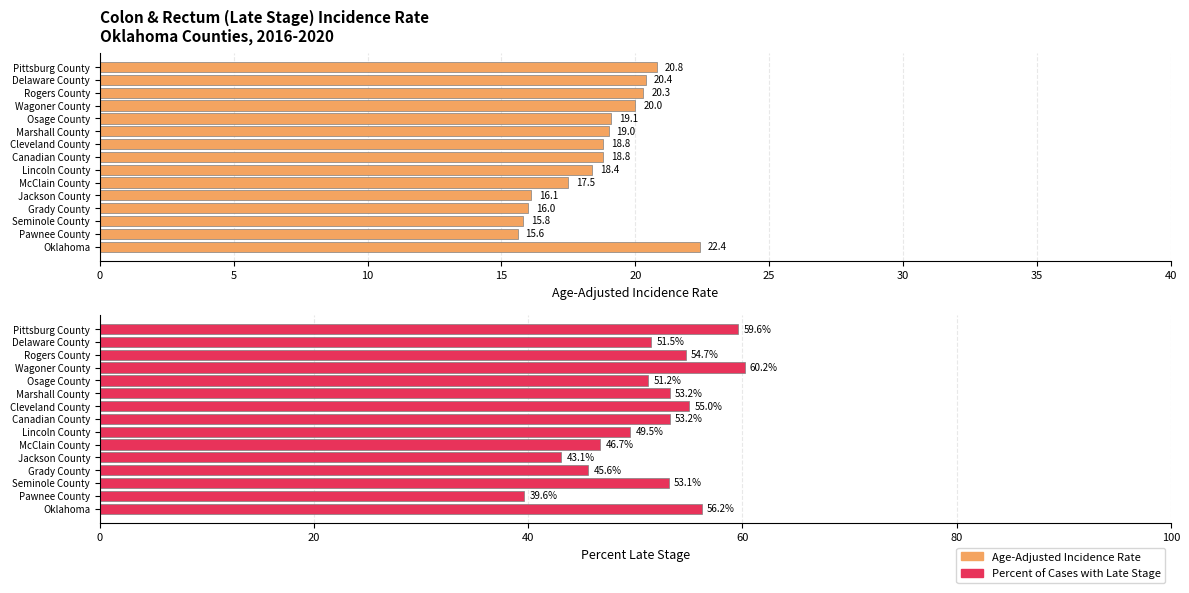

Rank the series by their average value, from lowest to highest.

Age-Adjusted Incidence Rate, Percent of Cases with Late Stage